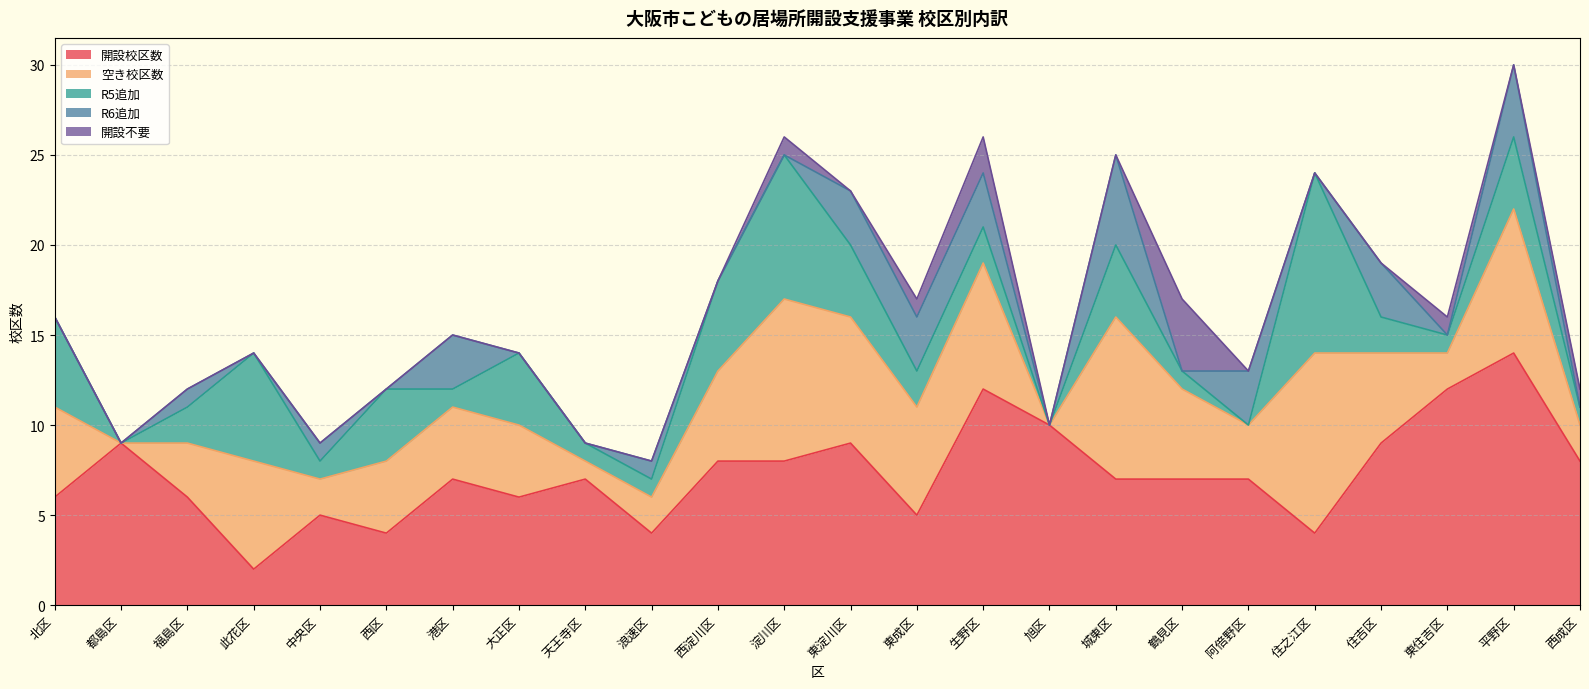

In 空き校区数, how many points are lower than both neighbors (excluding endpoints)?

7